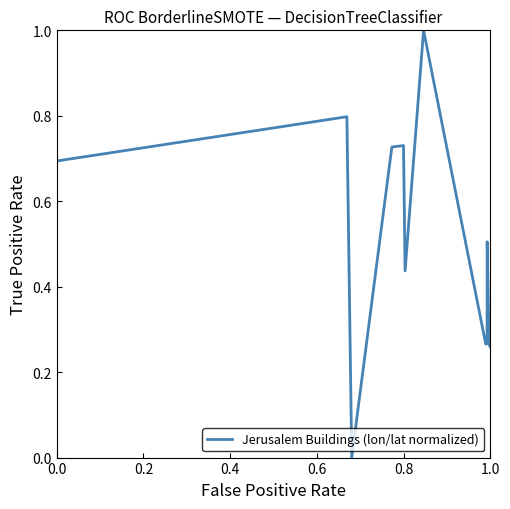

What is the difference between the maximum and minimum values?

1.0